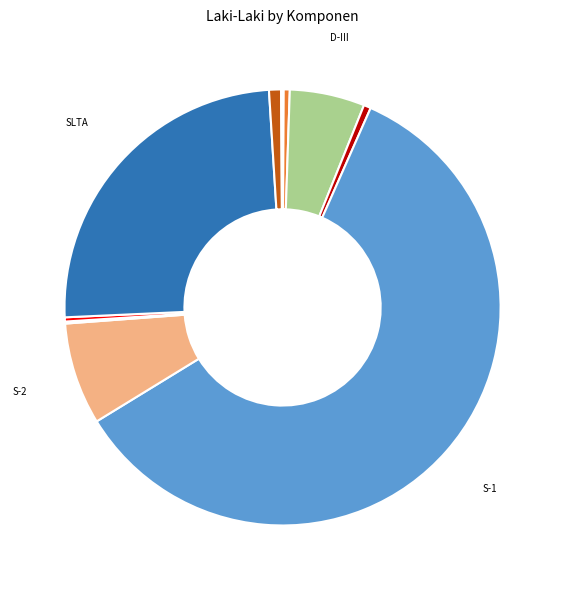

To the nearest percent, what is the difference between the largest and smallest slice percentages?

60%